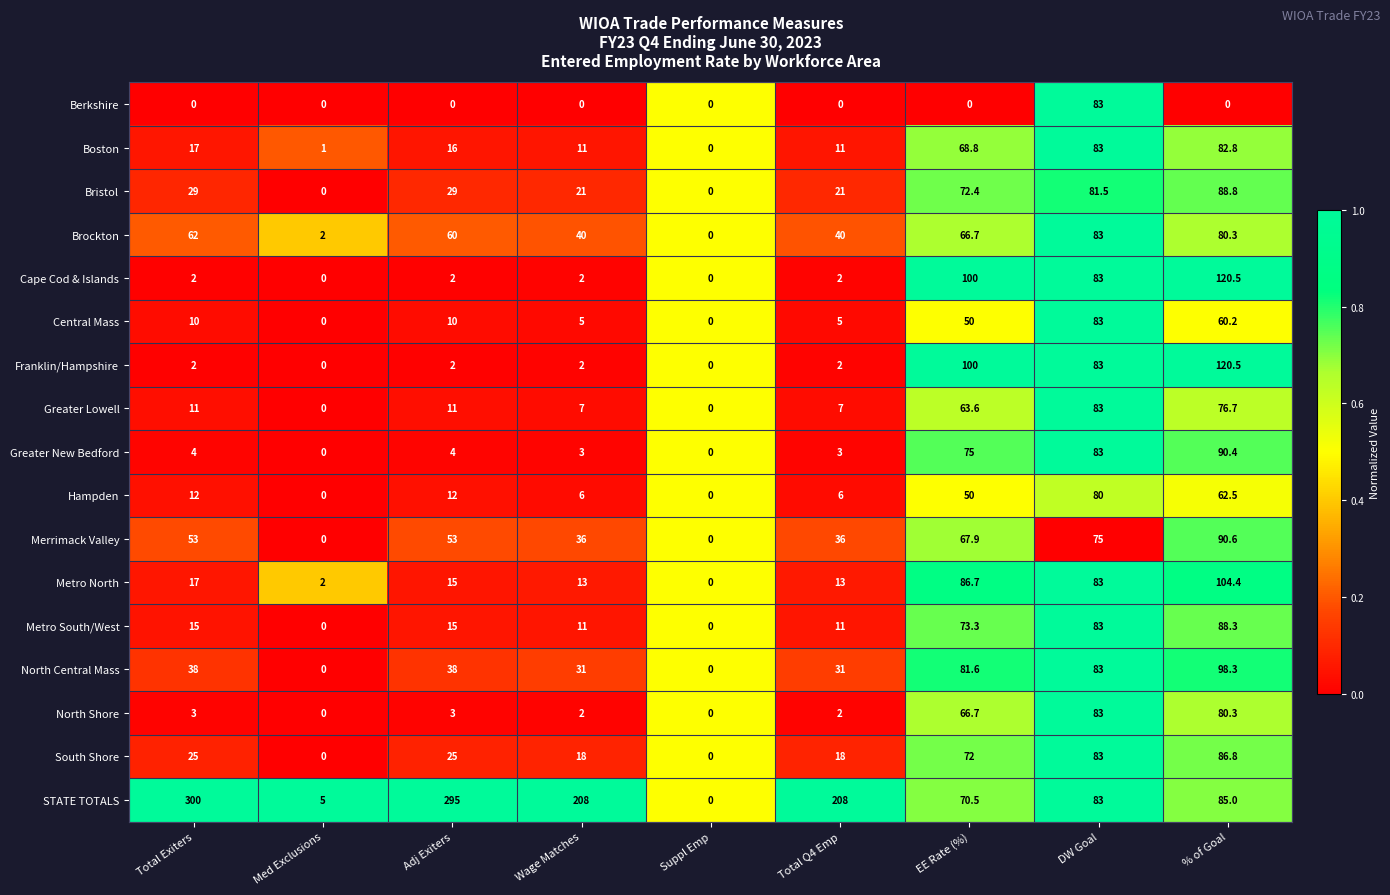

Which series has the widest spread of values?

STATE TOTALS